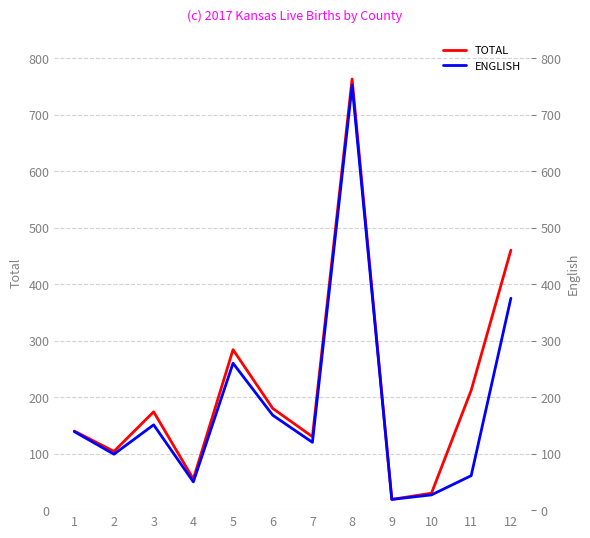

What is the spread (max minus min) of values at 1?

1